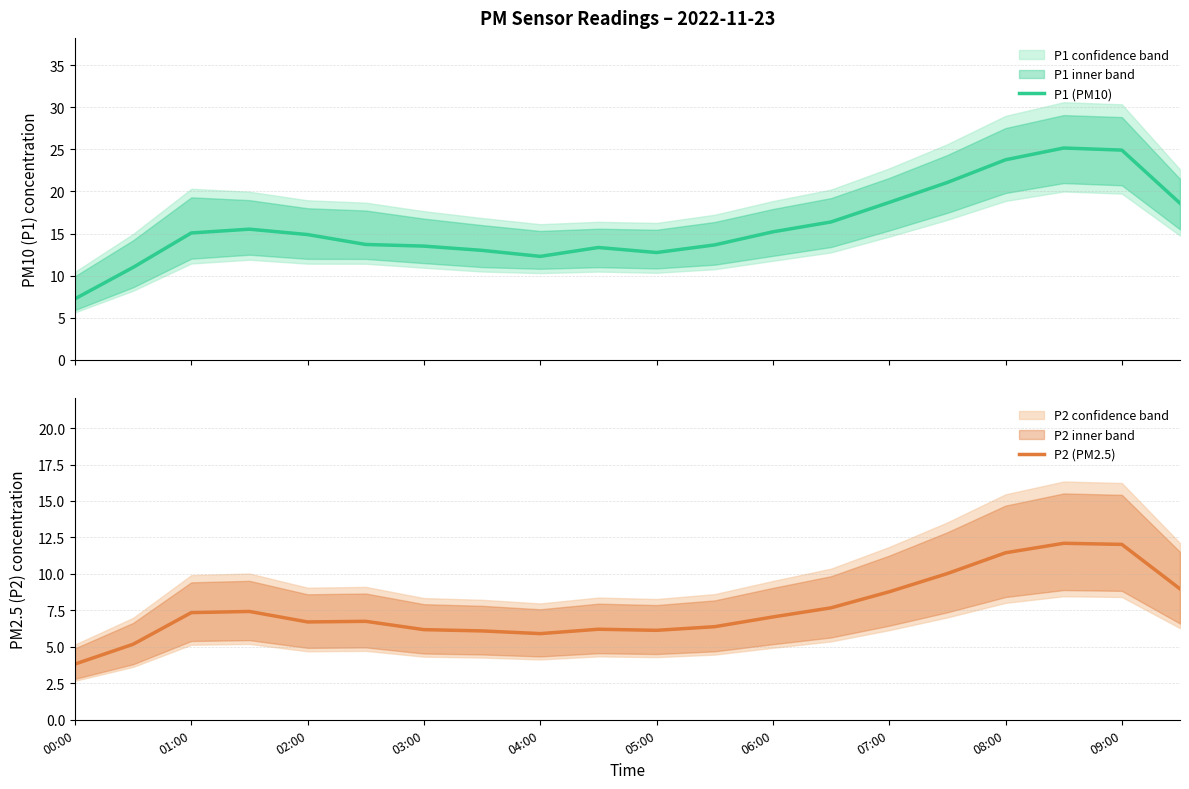

Is it true that P1 (PM10) equals 13.6 at 11?

True